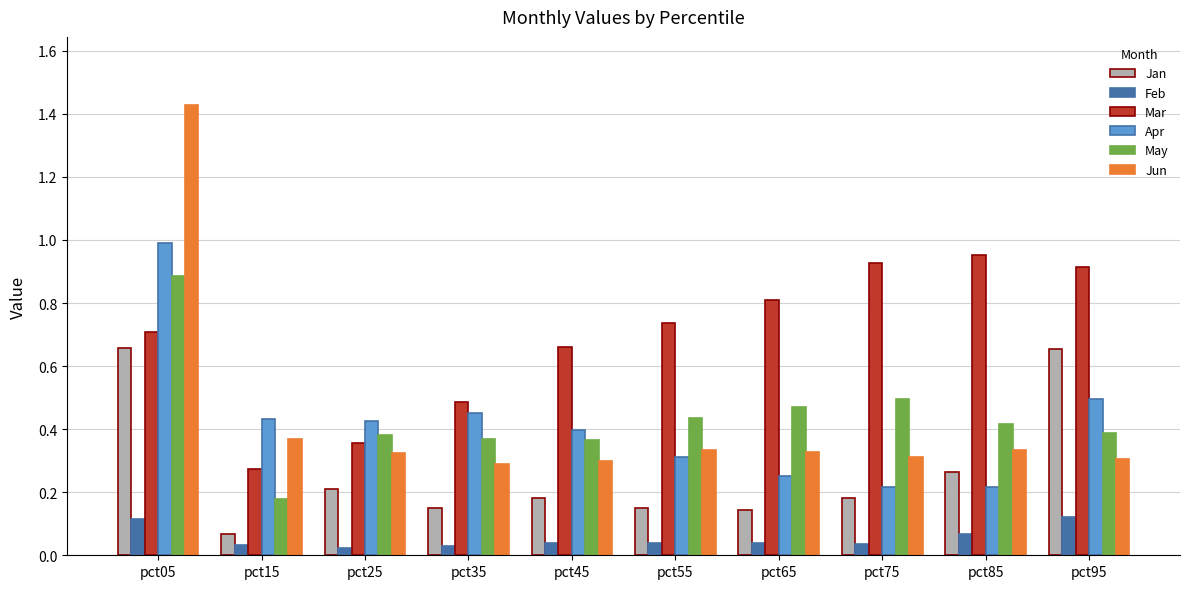

Is the value of Feb at pct55 greater than the value of Jun at pct25?

No